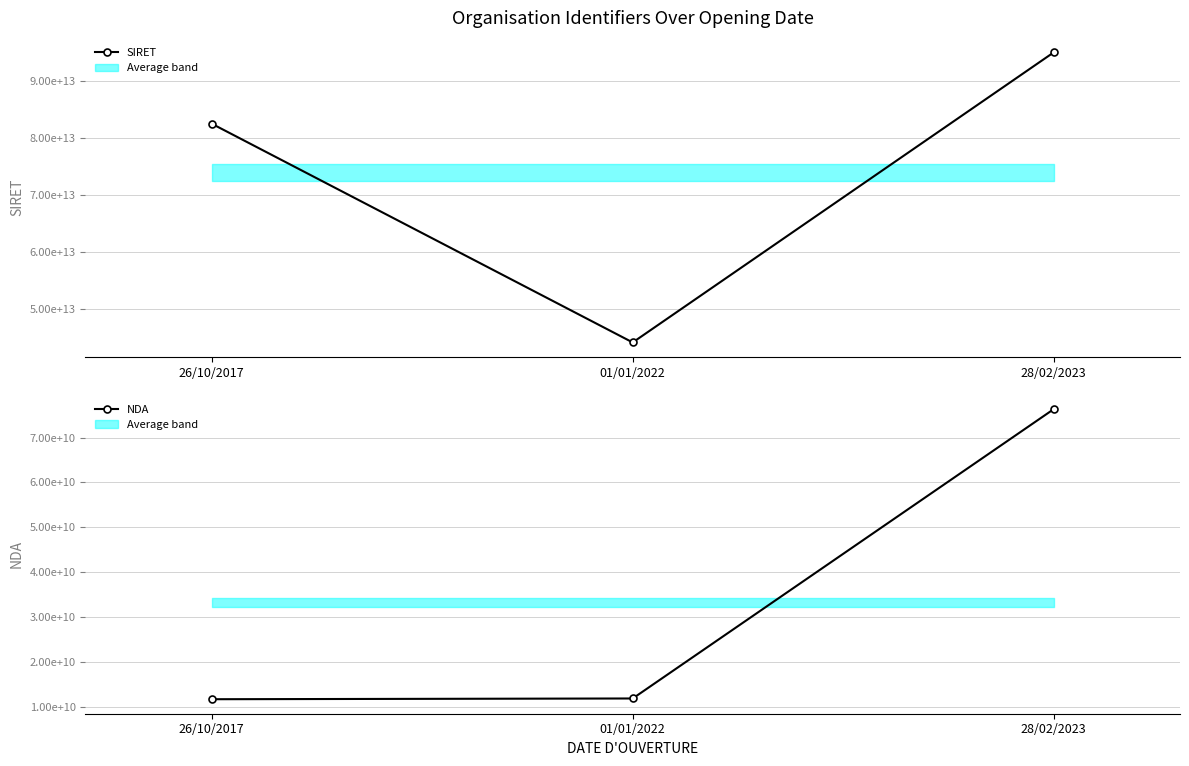

The NDA series shows 76311220731 at 28/02/2023. True or false?

True